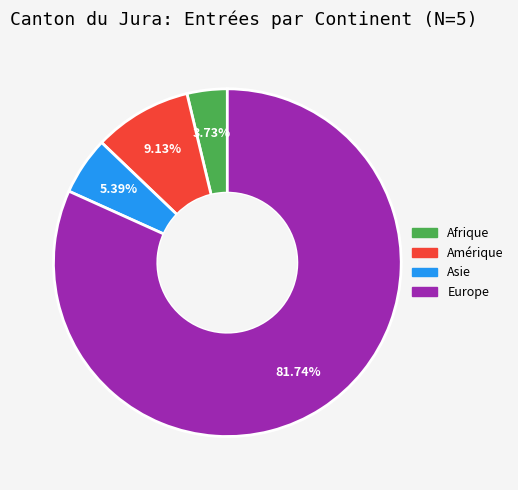

The Europe slice represents 71% of the pie. True or false?

False